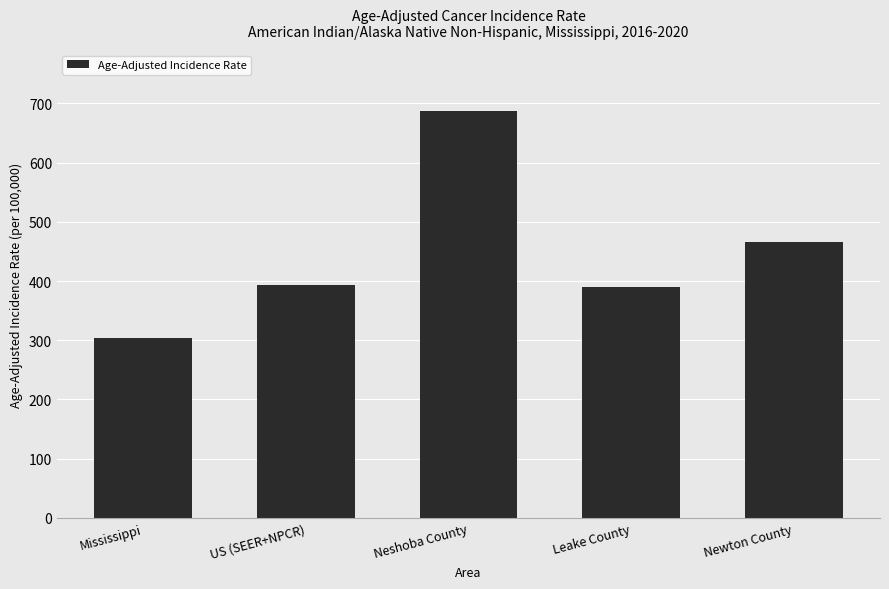

Where is the data nearest to the value 495?

Newton County